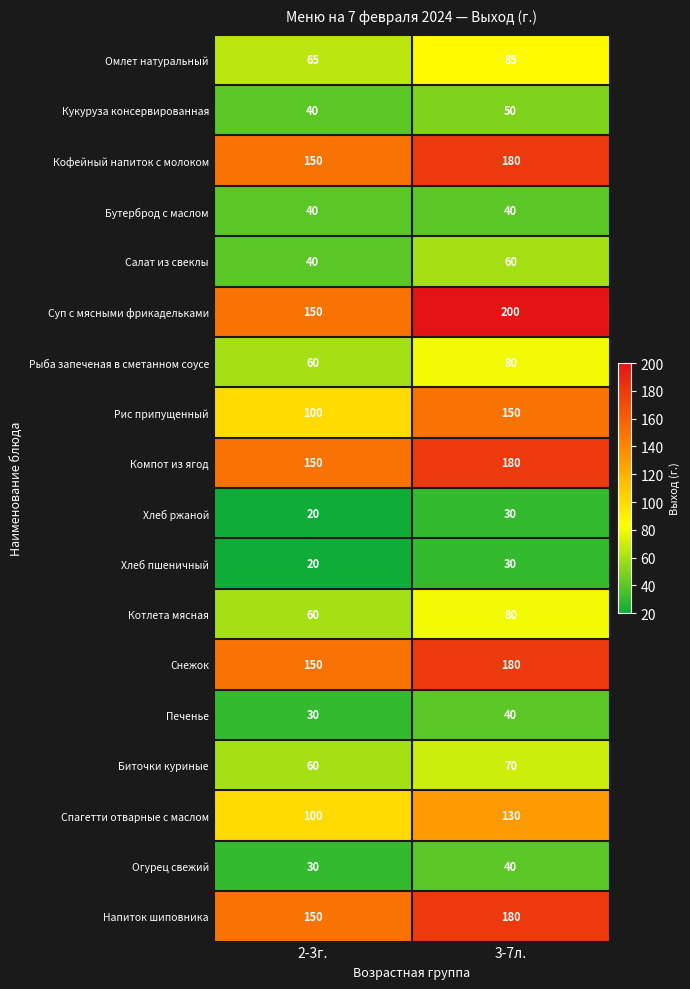

How many data points in Хлеб ржаной are less than 30?

1